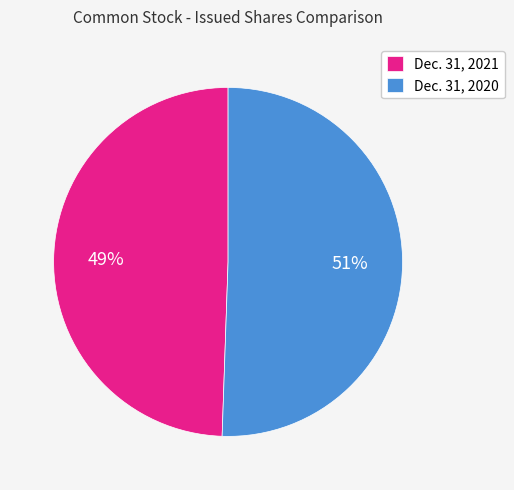

To the nearest percent, what is the average slice percentage?

50%